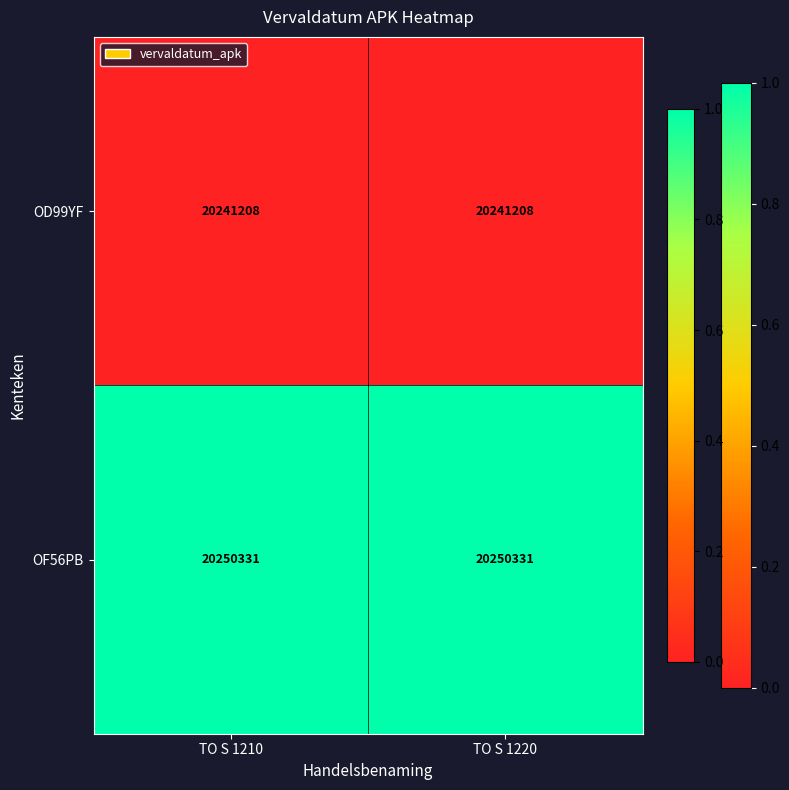

Reading left to right, list all the values displayed in this chart.

OD99YF: 20241208	20241208
OF56PB: 20250331	20250331